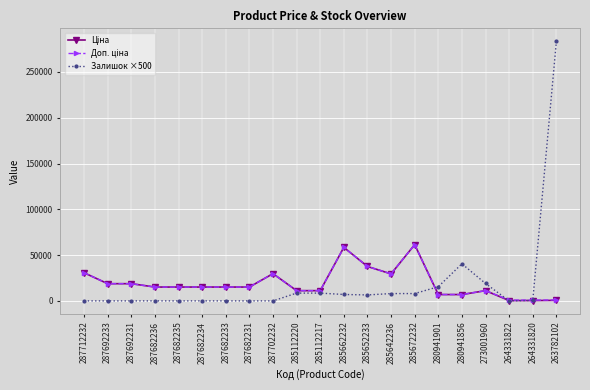

Count the number of data series in this chart.

3